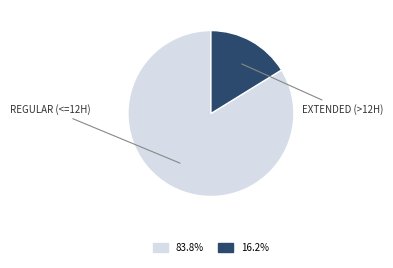

Is there any slice that represents more than half of the pie?

Yes